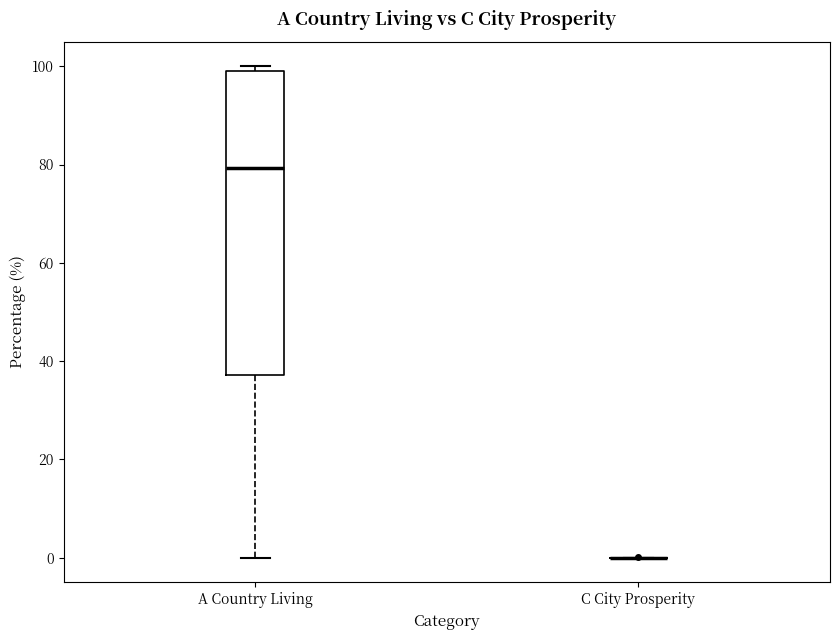

Reading left to right, read every box against the y-axis: the position of its median line, the range the box covers, and the ends of its whiskers. The values are not printed on the chart, so give them approximately, as read against the axis.

A Country Living: median 80, box 38 to 100, whiskers 0 to 100 (just above the box's upper edge)
C City Prosperity: box collapsed to a line at 0, whiskers 0 to 0